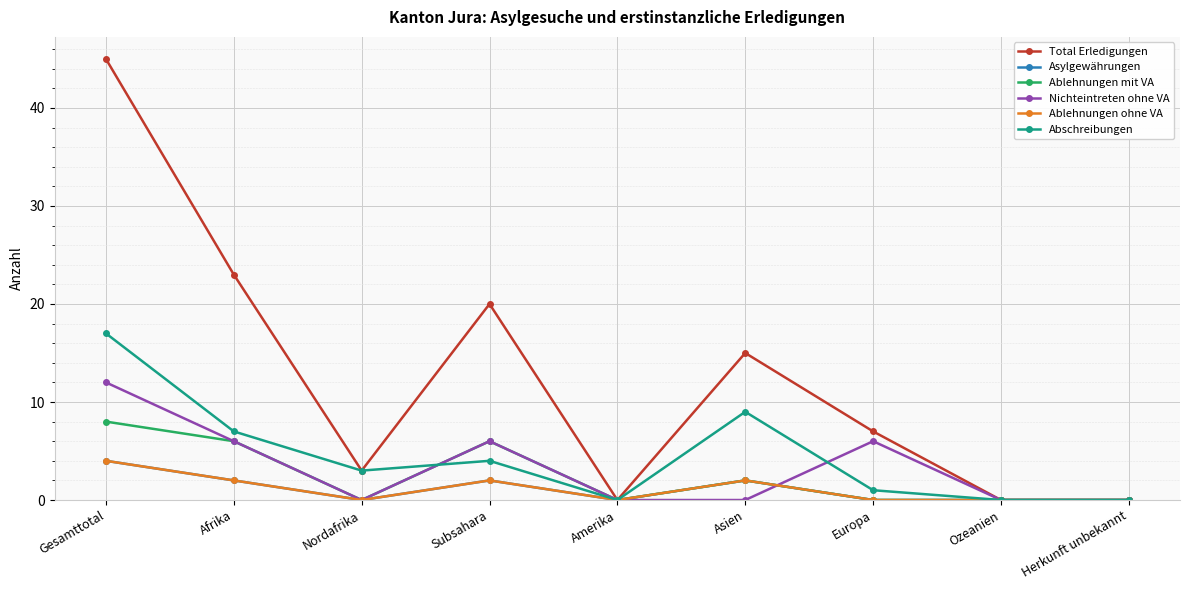

Which label corresponds to the smallest value in the chart?

Amerika